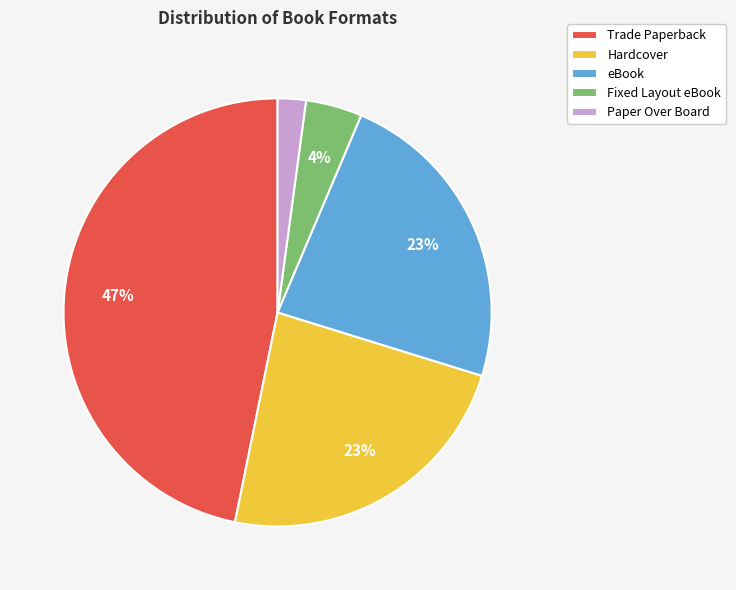

Between Trade Paperback and eBook, which is larger?

Trade Paperback